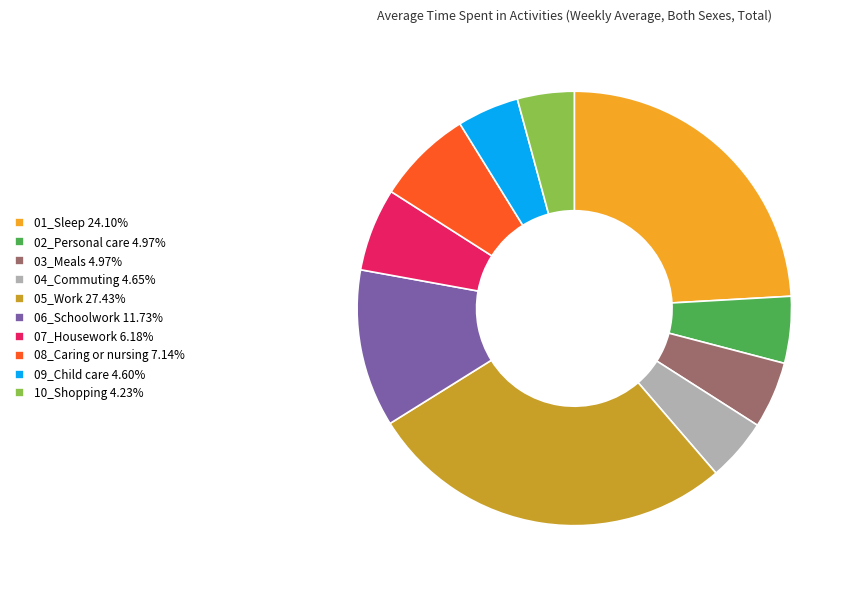

Does 02_Personal care 4.97% account for over 50% of the chart?

No